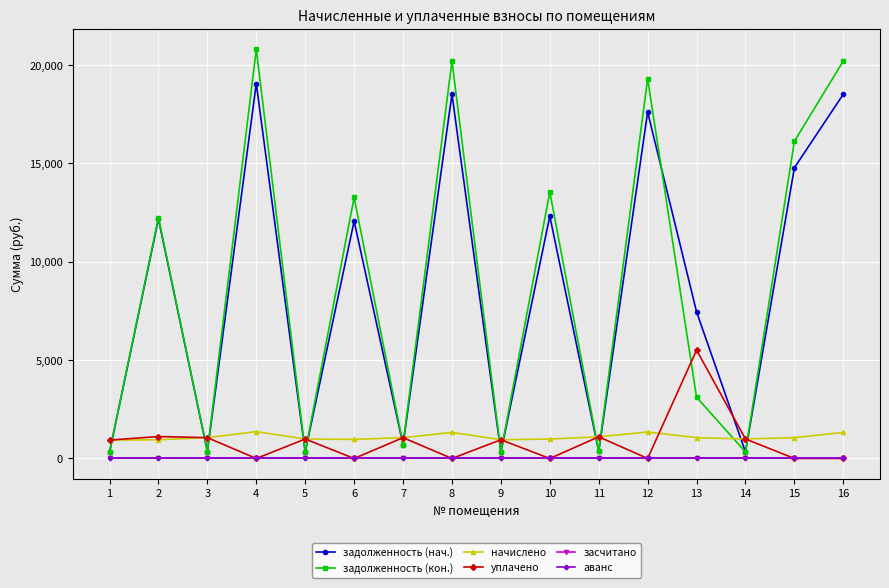

Is the value of начислено at 16 greater than the value of задолженность (кон.) at 9?

Yes